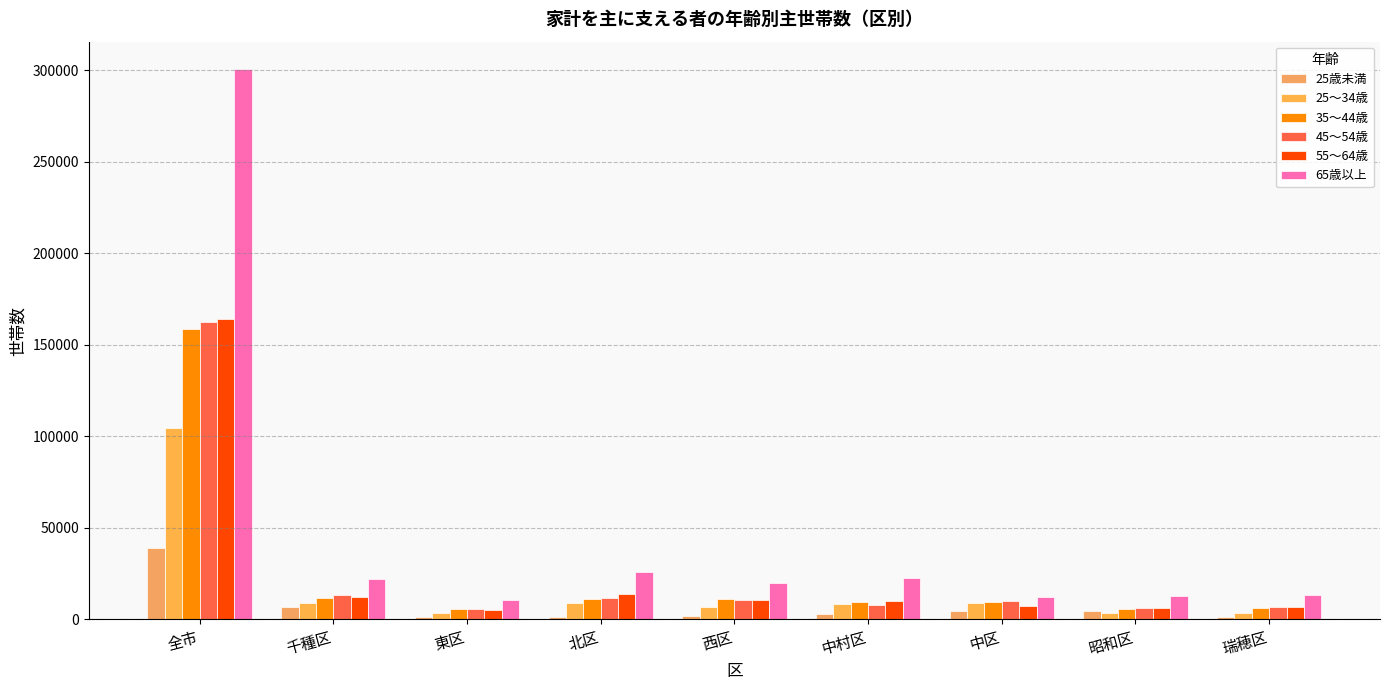

How many data points does each series have?

9